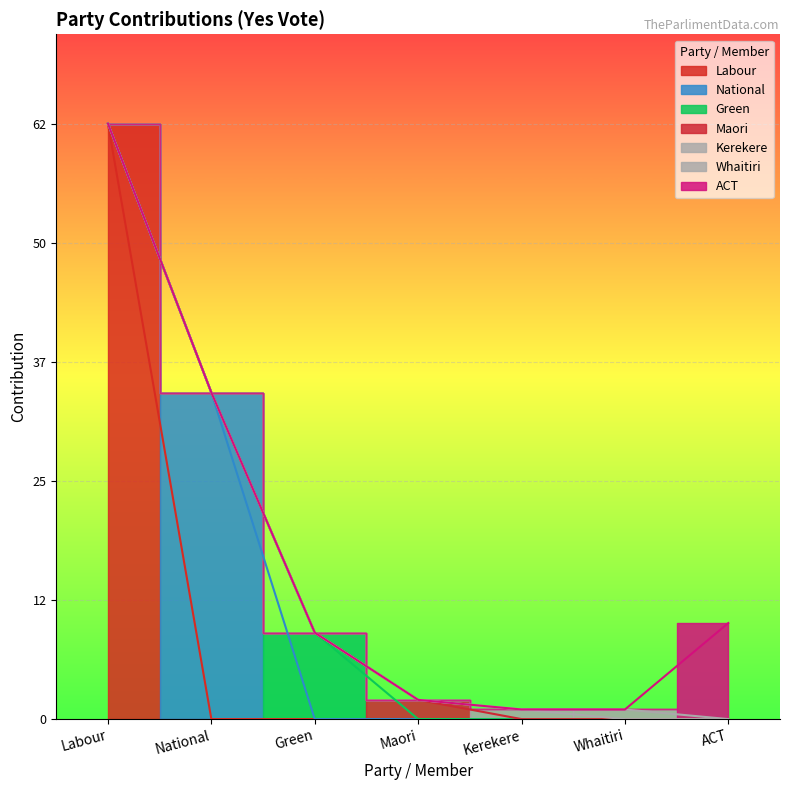

Reading right to left, what are all the values shown in this chart?

ACT=10	Whaitiri=1	Kerekere=1	Maori=2	Green=9	National=34	Labour=62